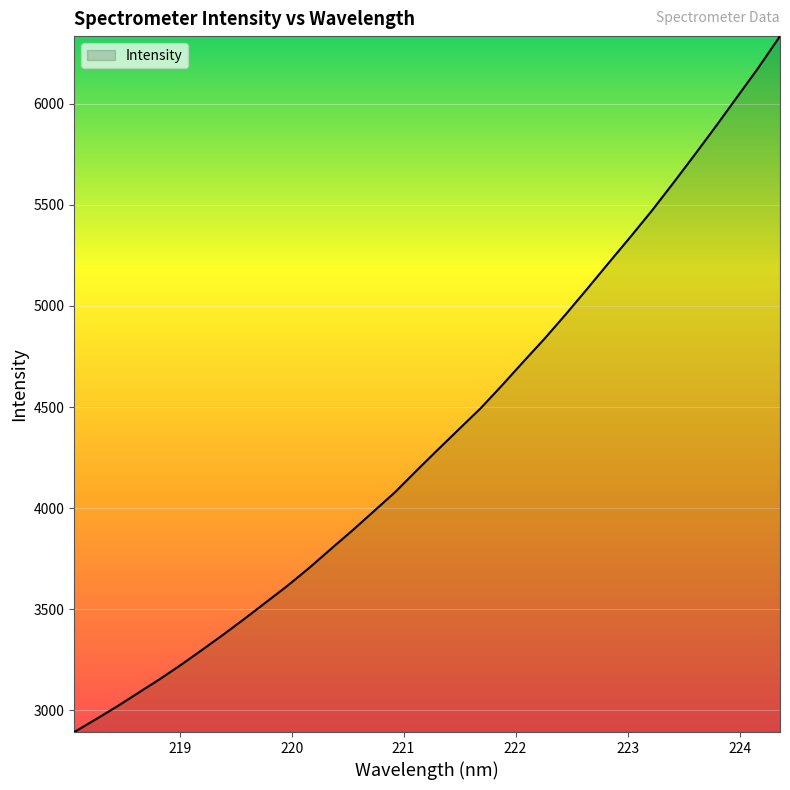

What is the difference between the maximum and minimum values?

3442.7